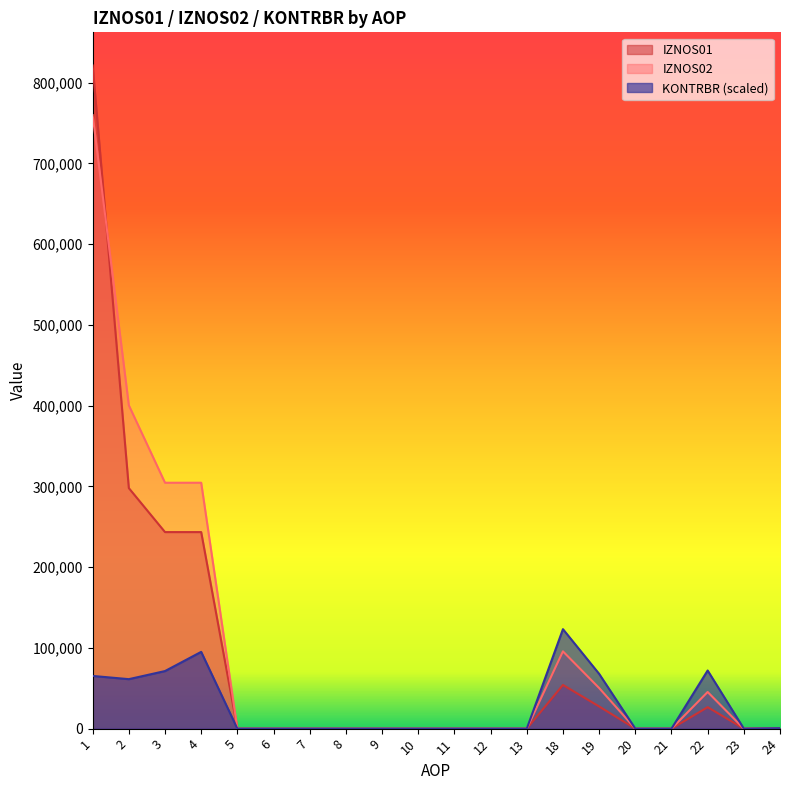

What is the difference between the second highest and minimum values in the IZNOS01 series?

297850.2